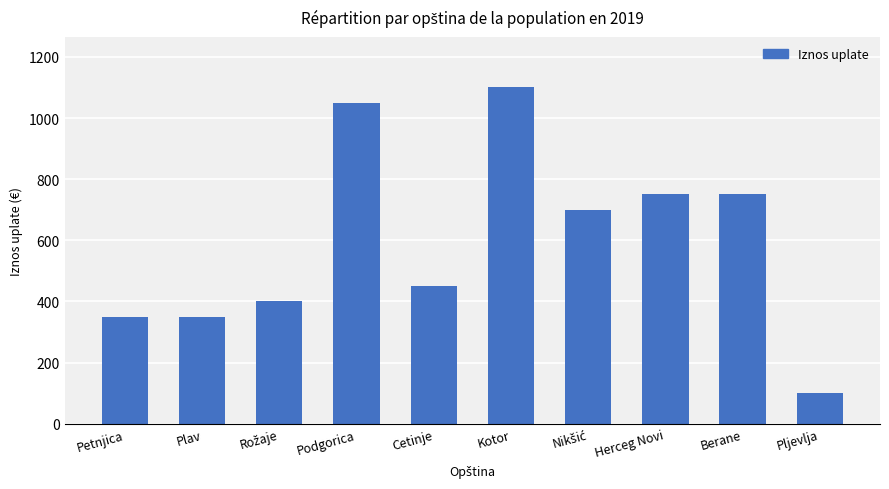

What is the sum of the values at Plav and Pljevlja?

450